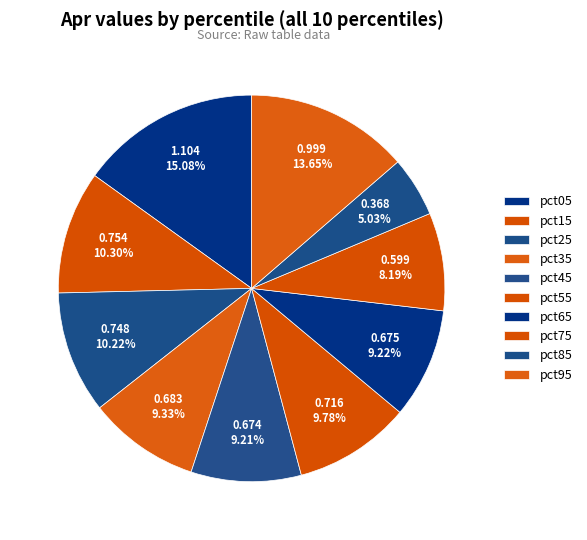

To the nearest percent, what percentage of the pie is pct85?

5%